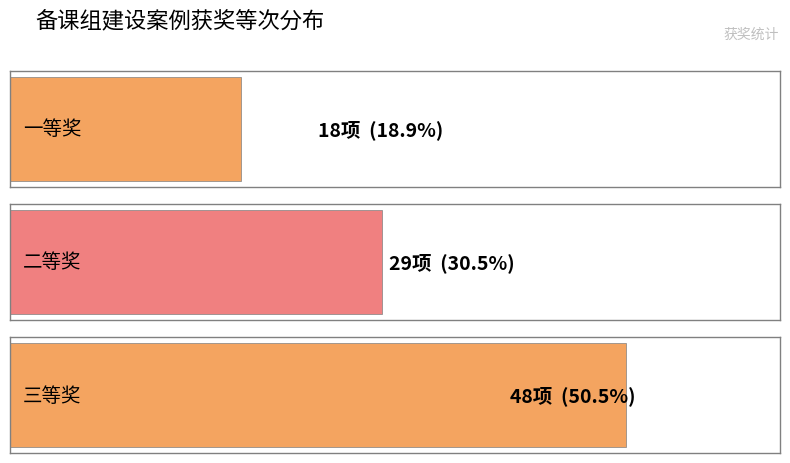

Are the bars grouped side by side (vs. stacked)?

No